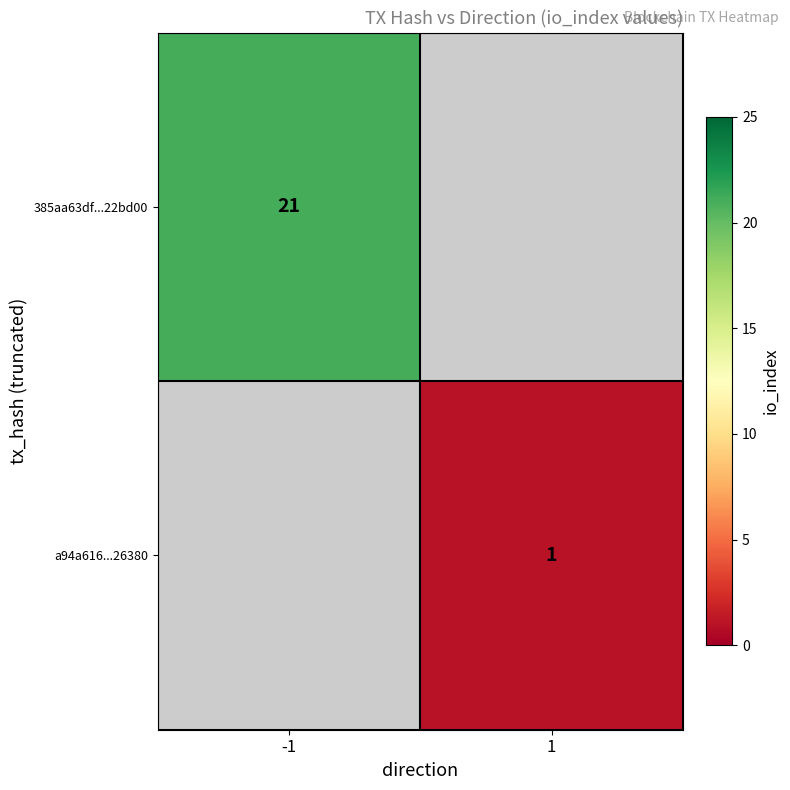

Count the number of data series in this chart.

2